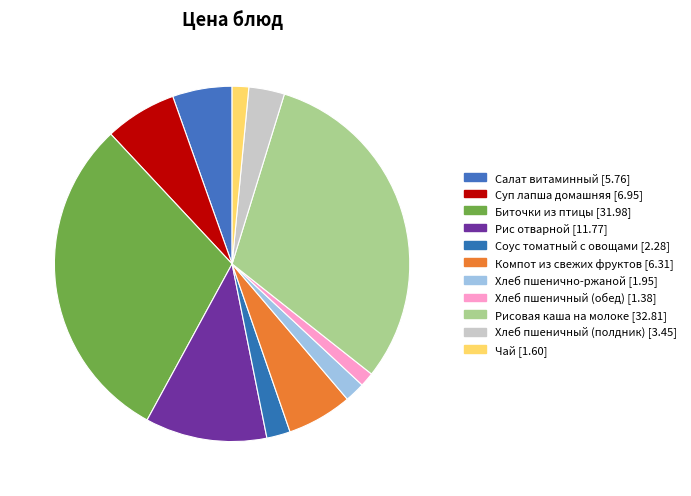

What percentage is the Чай slice, to the nearest percent?

2%